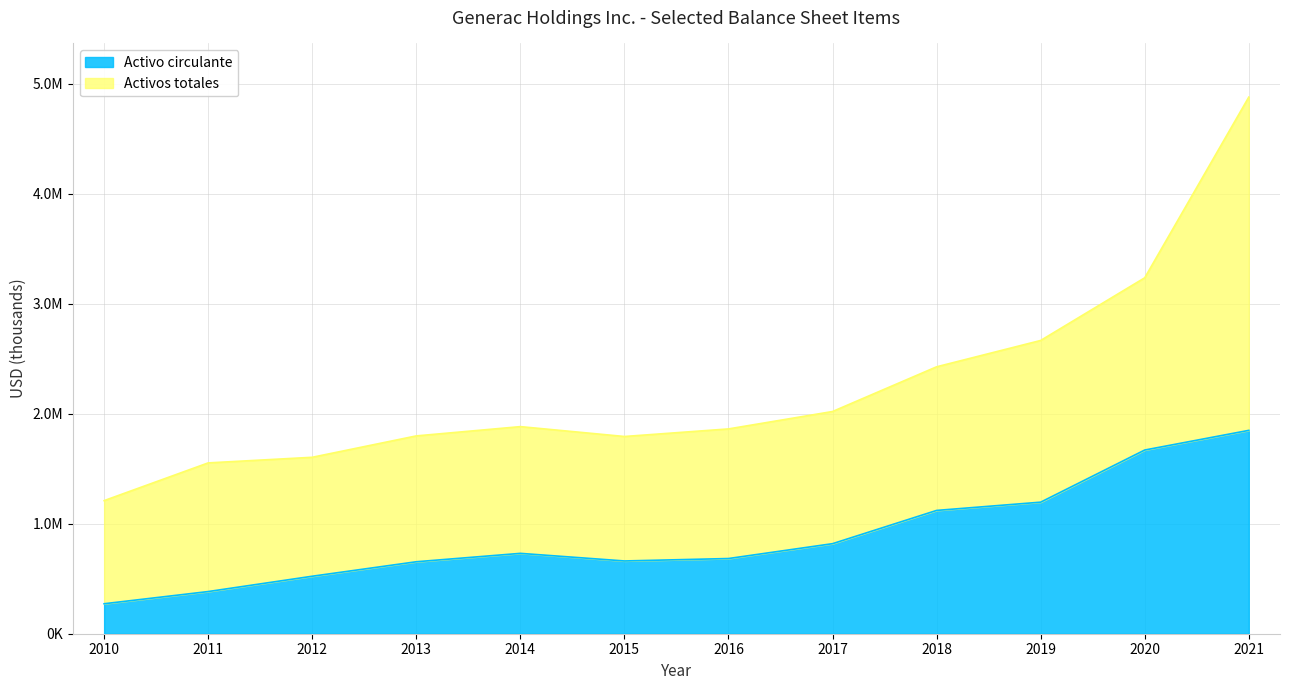

In Activo circulante, how many points are higher than both neighbors (excluding endpoints)?

1